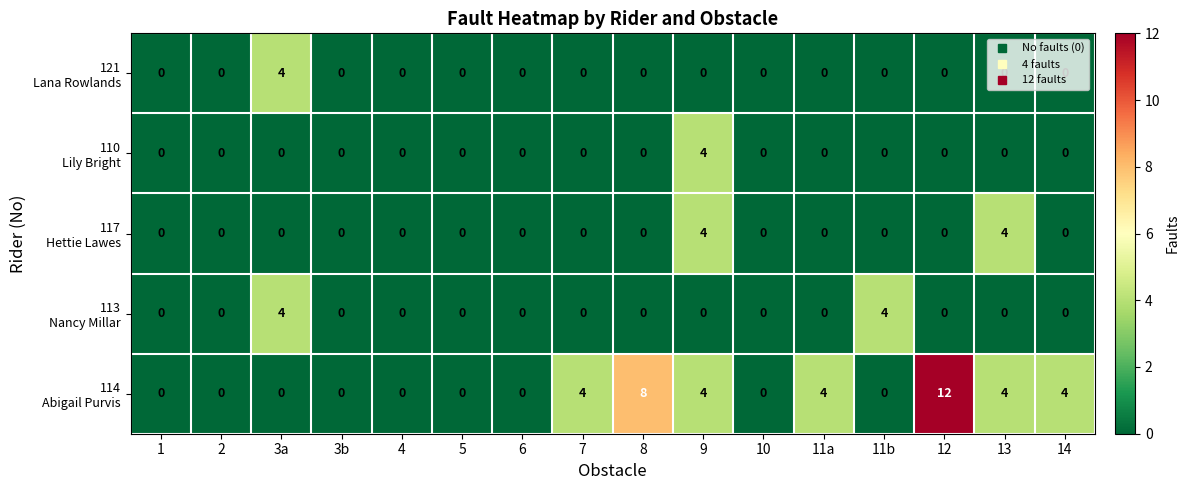

What is the maximum value shown in the chart?

12